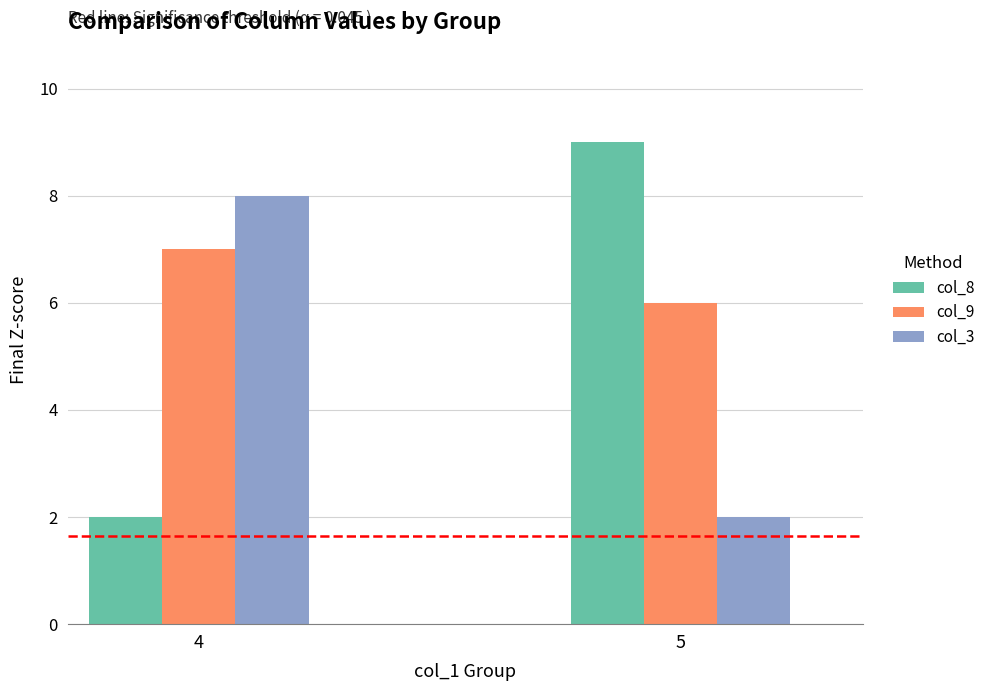

How many bars are there in each group?

3